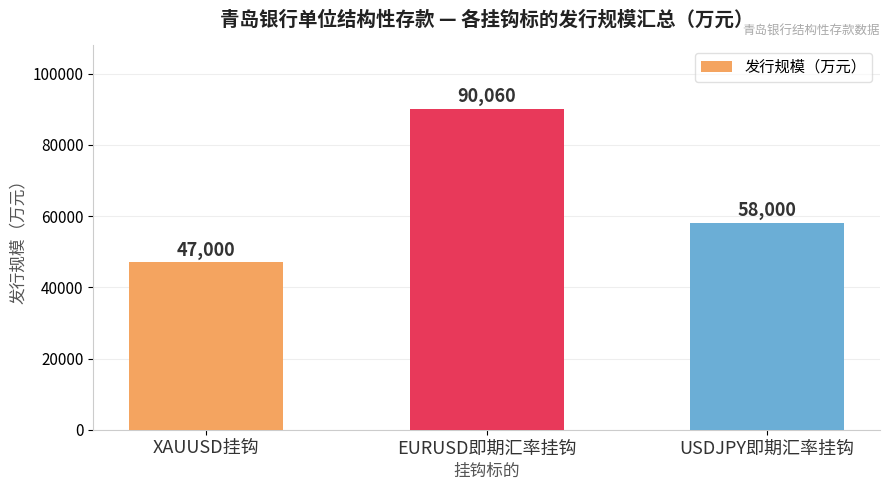

What is the change in value from XAUUSD挂钩 to USDJPY即期汇率挂钩?

+11000